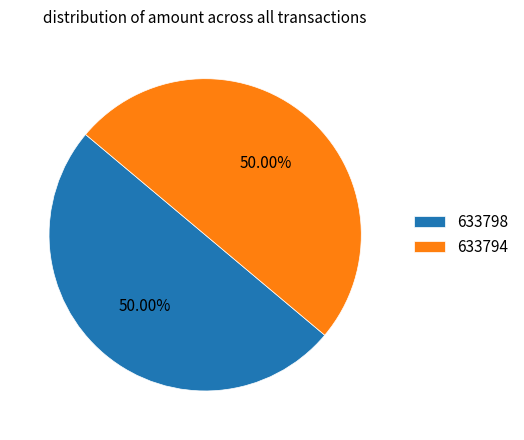

Approximately how many times larger is the value at 633798 compared to 633794?

1.0